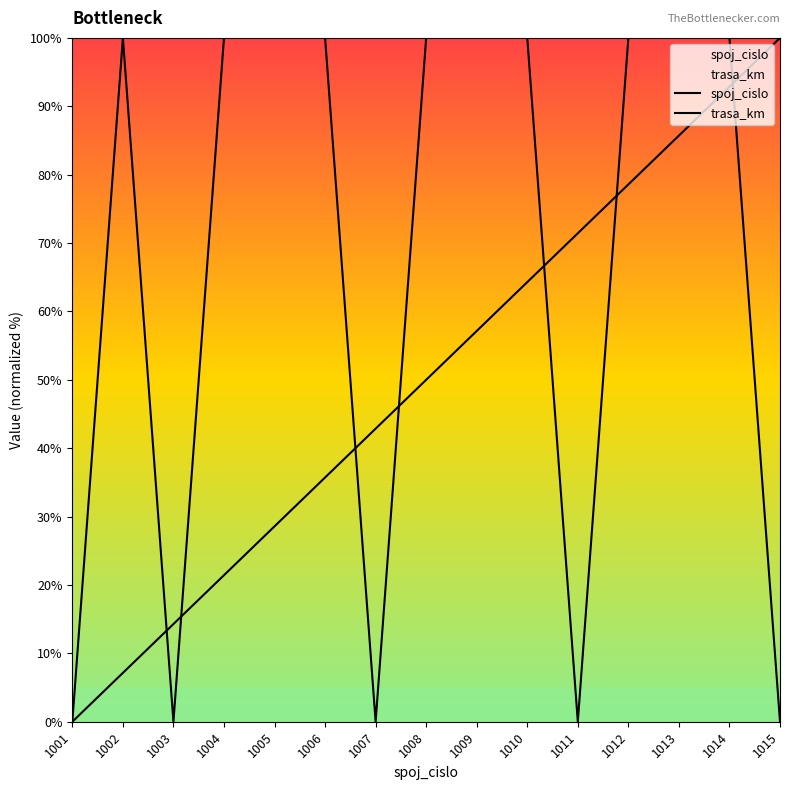

Is it true that trasa_km equals 100.0 at 1004?

True